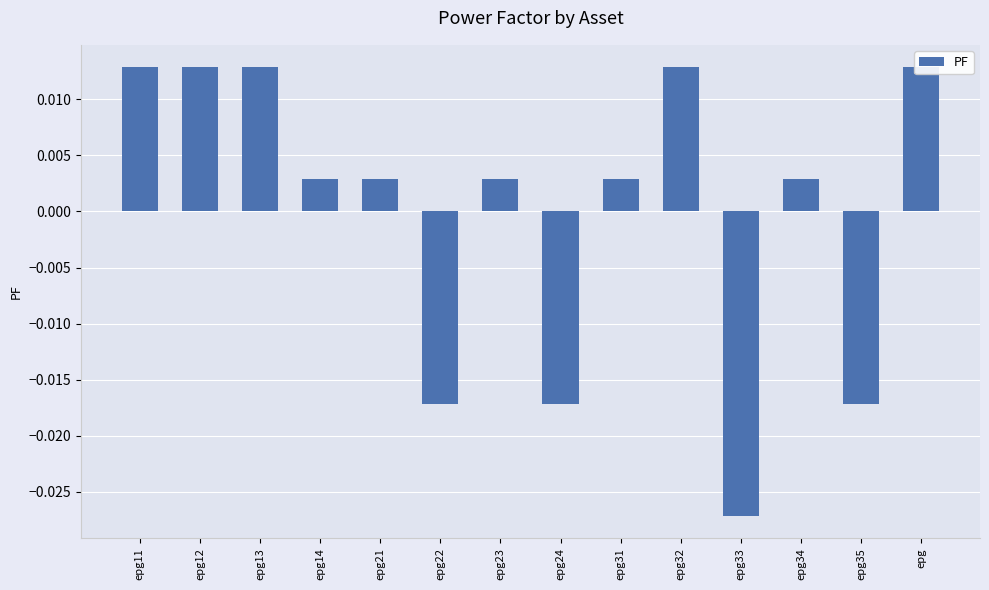

Rank the categories by value from highest to lowest.

epg11, epg12, epg13, epg32, epg, epg14, epg21, epg23, epg31, epg34, epg22, epg24, epg35, epg33